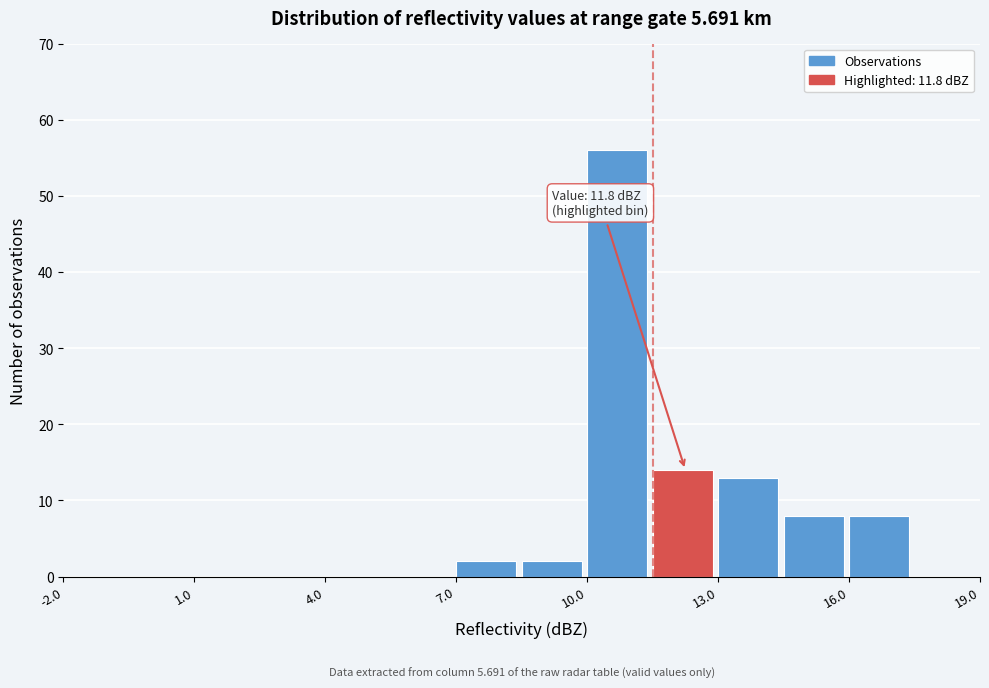

Read against the x-axis, roughly where is the centre of the tallest bar?

10.5